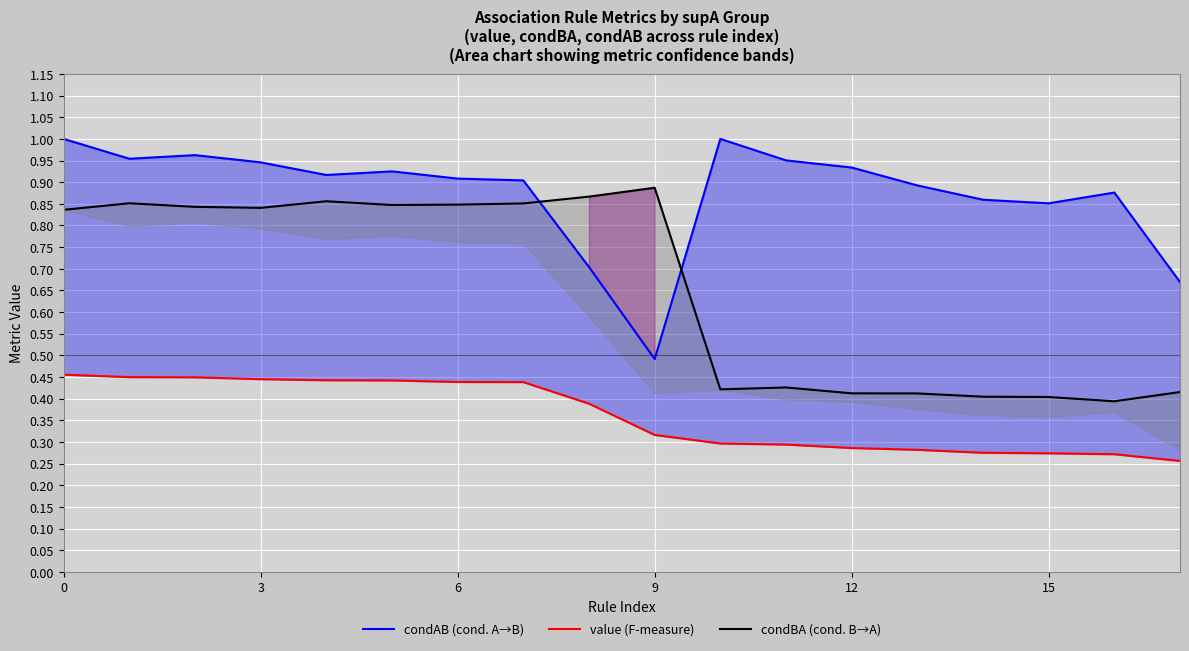

Reading right to left, list all the values displayed in this chart.

condAB (cond. A→B): 0.7	0.9	0.9	0.9	0.9	0.9	1.0	1.0	0.5	0.7	0.9	0.9	0.9	0.9	0.9	1.0	1.0	1.0
value (F-measure): 0.3	0.3	0.3	0.3	0.3	0.3	0.3	0.3	0.3	0.4	0.4	0.4	0.4	0.4	0.4	0.4	0.4	0.5
condBA (cond. B→A): 0.4	0.4	0.4	0.4	0.4	0.4	0.4	0.4	0.9	0.9	0.9	0.8	0.8	0.9	0.8	0.8	0.9	0.8